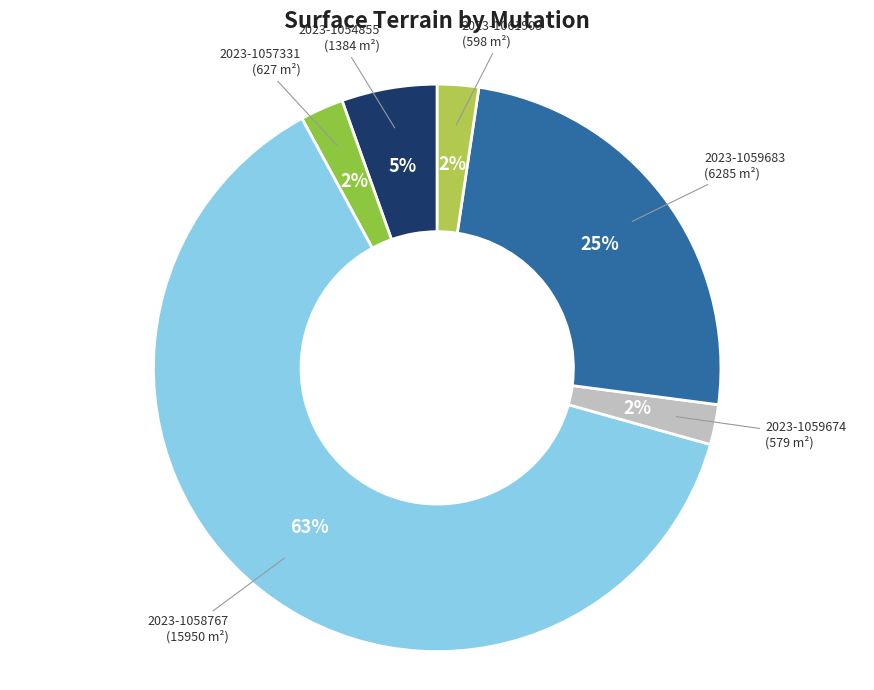

To the nearest percent, what portion does 2023-1059683 represent?

25%